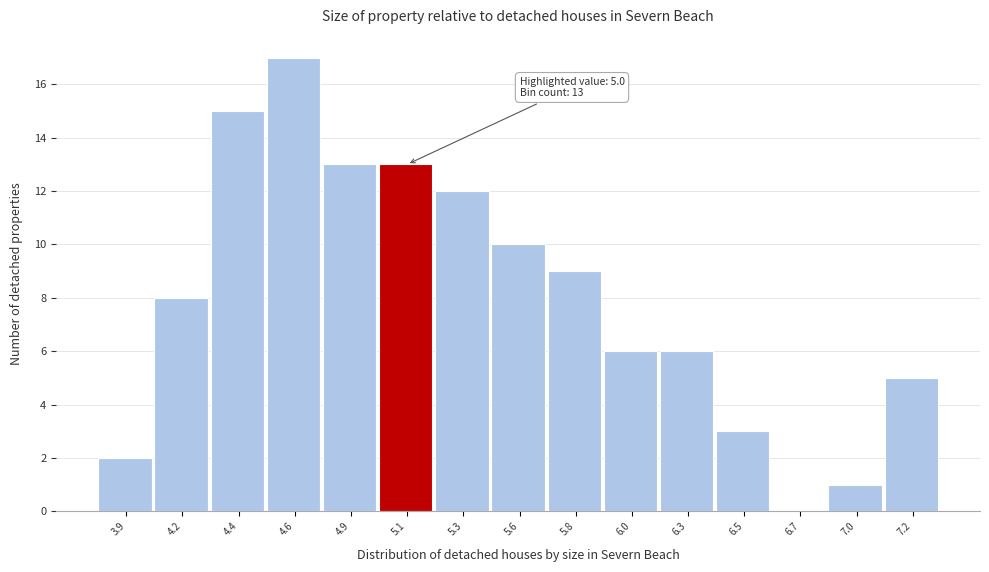

Reading left to right, what are all the values shown in this chart?

3.9=2	4.2=8	4.4=15	4.6=17	4.9=13	5.1=13	5.3=12	5.6=10	5.8=9	6.0=6	6.3=6	6.5=3	6.7=0	7.0=1	7.2=5